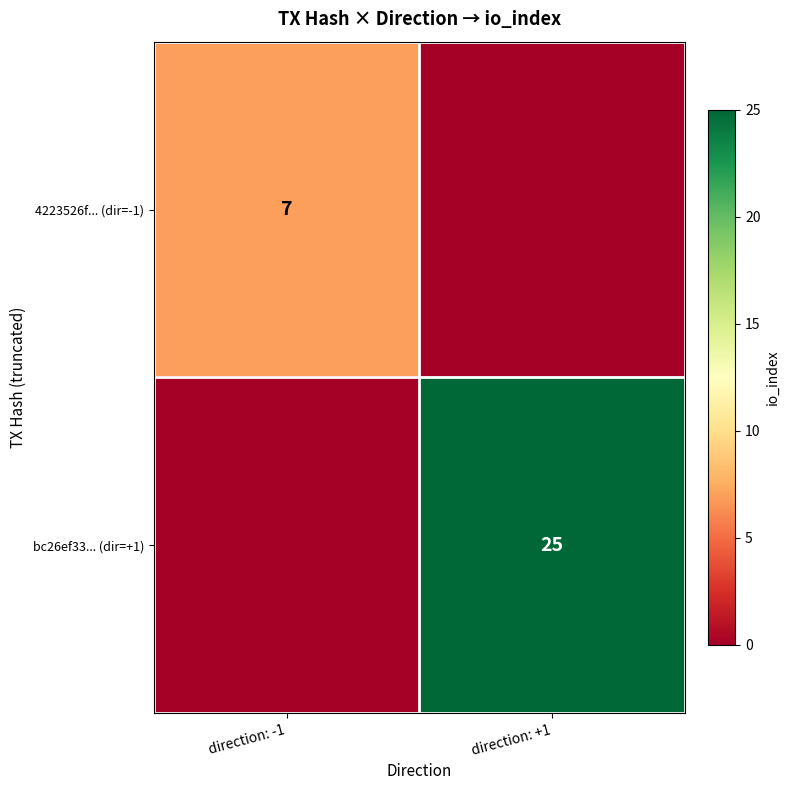

What is the difference between the highest and lowest values at direction: +1?

25